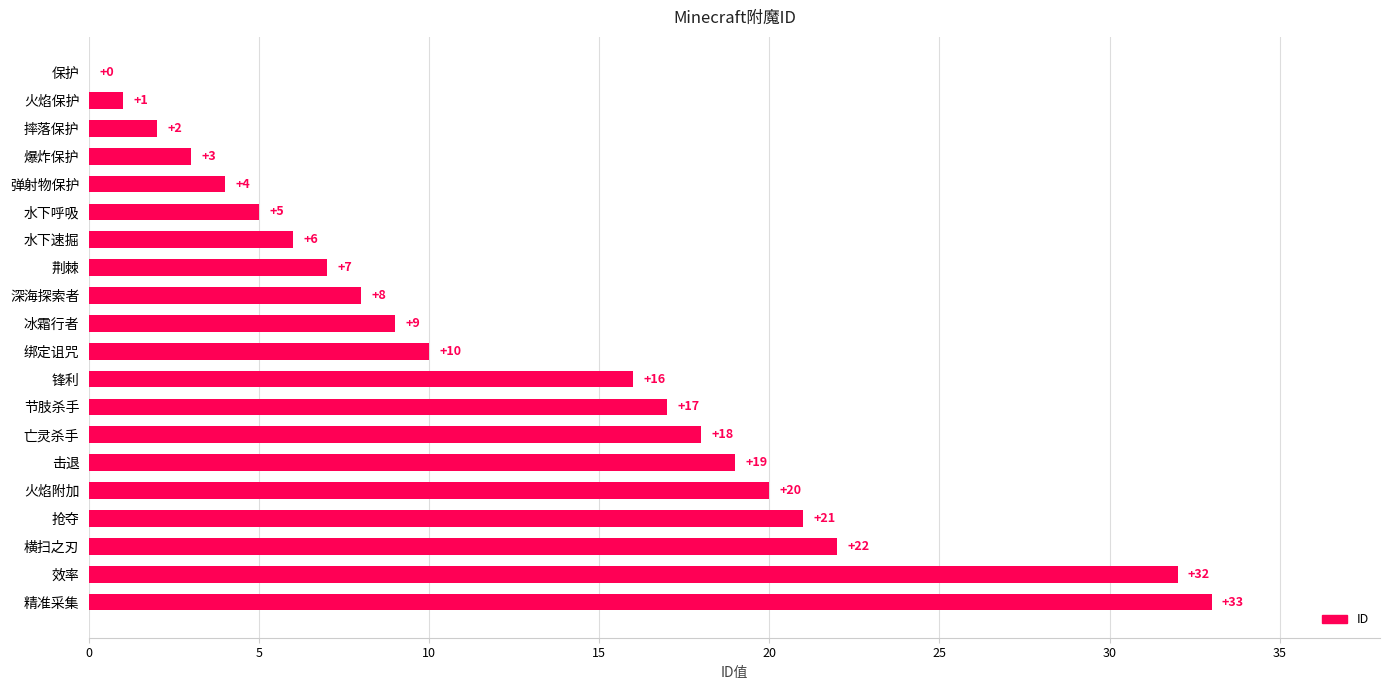

At which label is the value closest to 16?

锋利